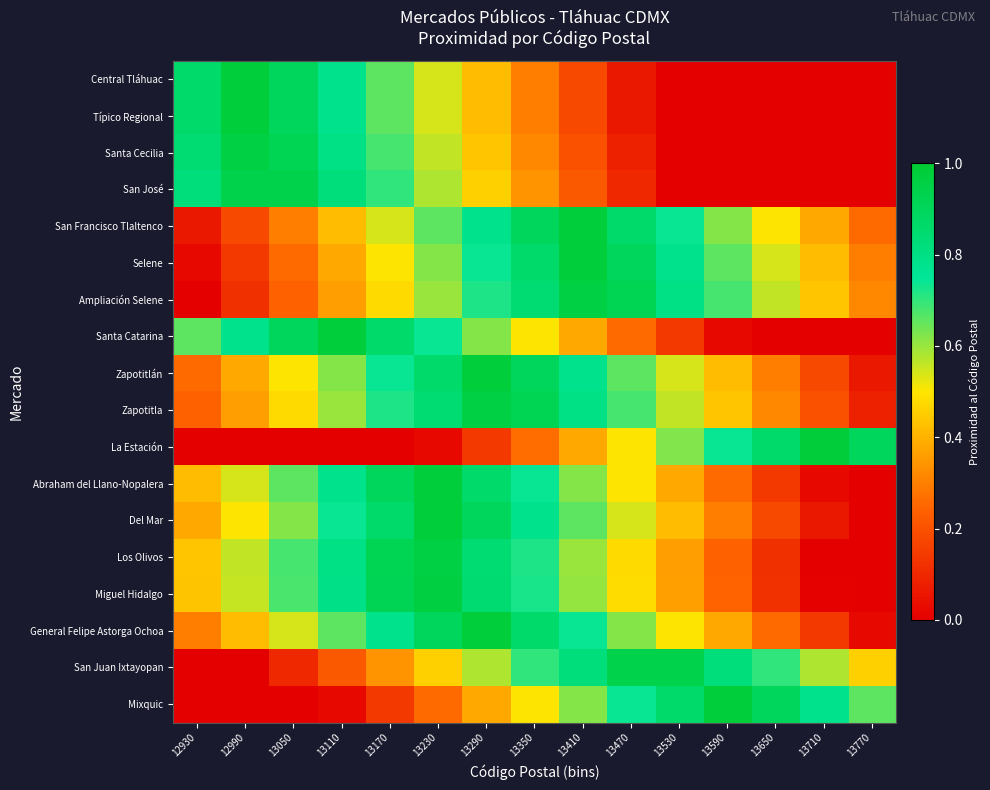

Which series has the widest spread of values?

La Estación